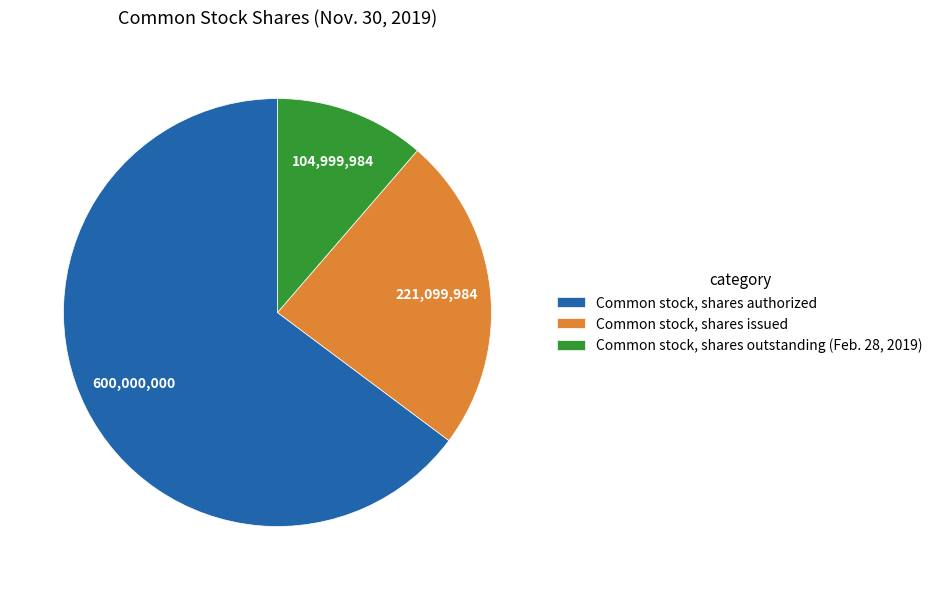

Rank the categories by value from highest to lowest.

Common stock, shares authorized, Common stock, shares issued, Common stock, shares outstanding (Feb. 28, 2019)